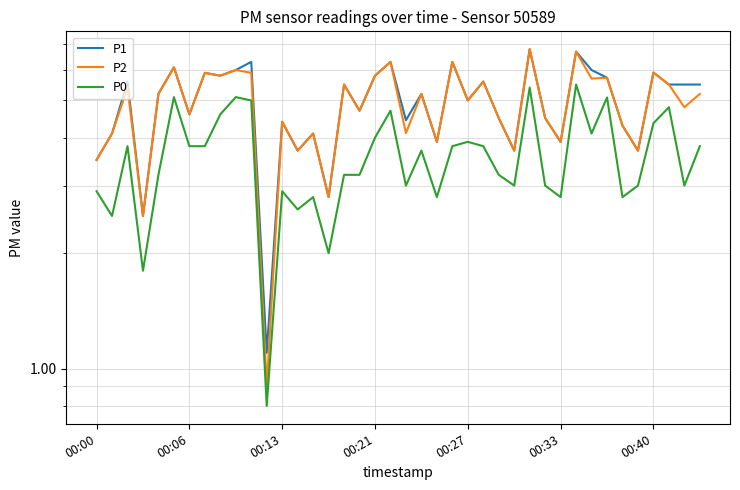

Is it true that P2 equals 4.2 at 00:33?

False